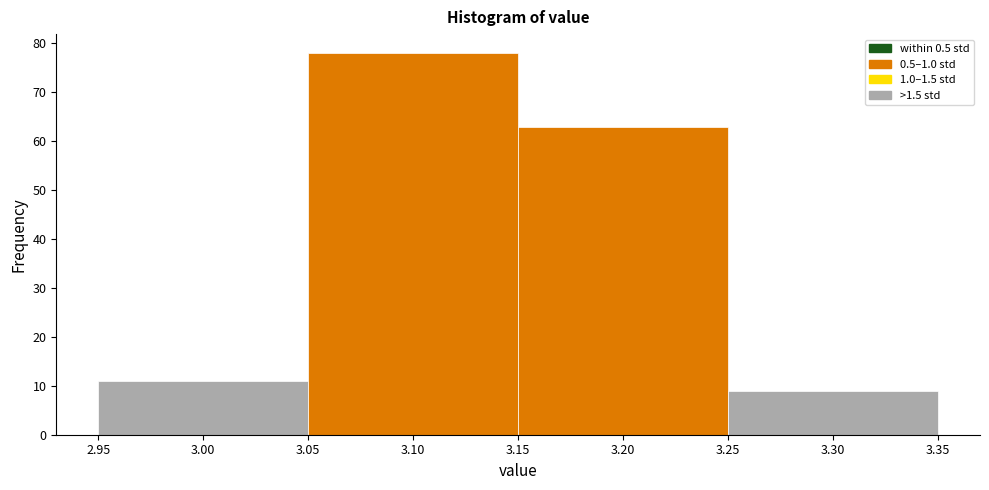

What is the height of the bar covering 2.95 to 3.05 on the x-axis? The values are not printed on the chart, so give them approximately, as read against the axis.

11